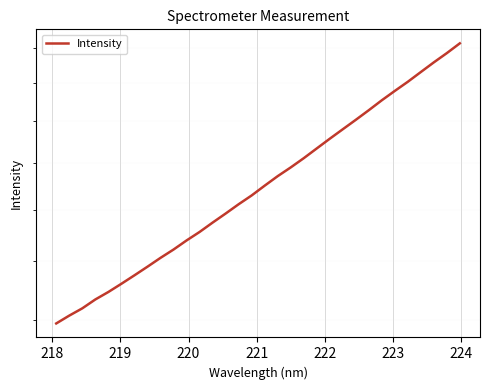

True or false: there are more than 2 points higher than both neighbors.

False